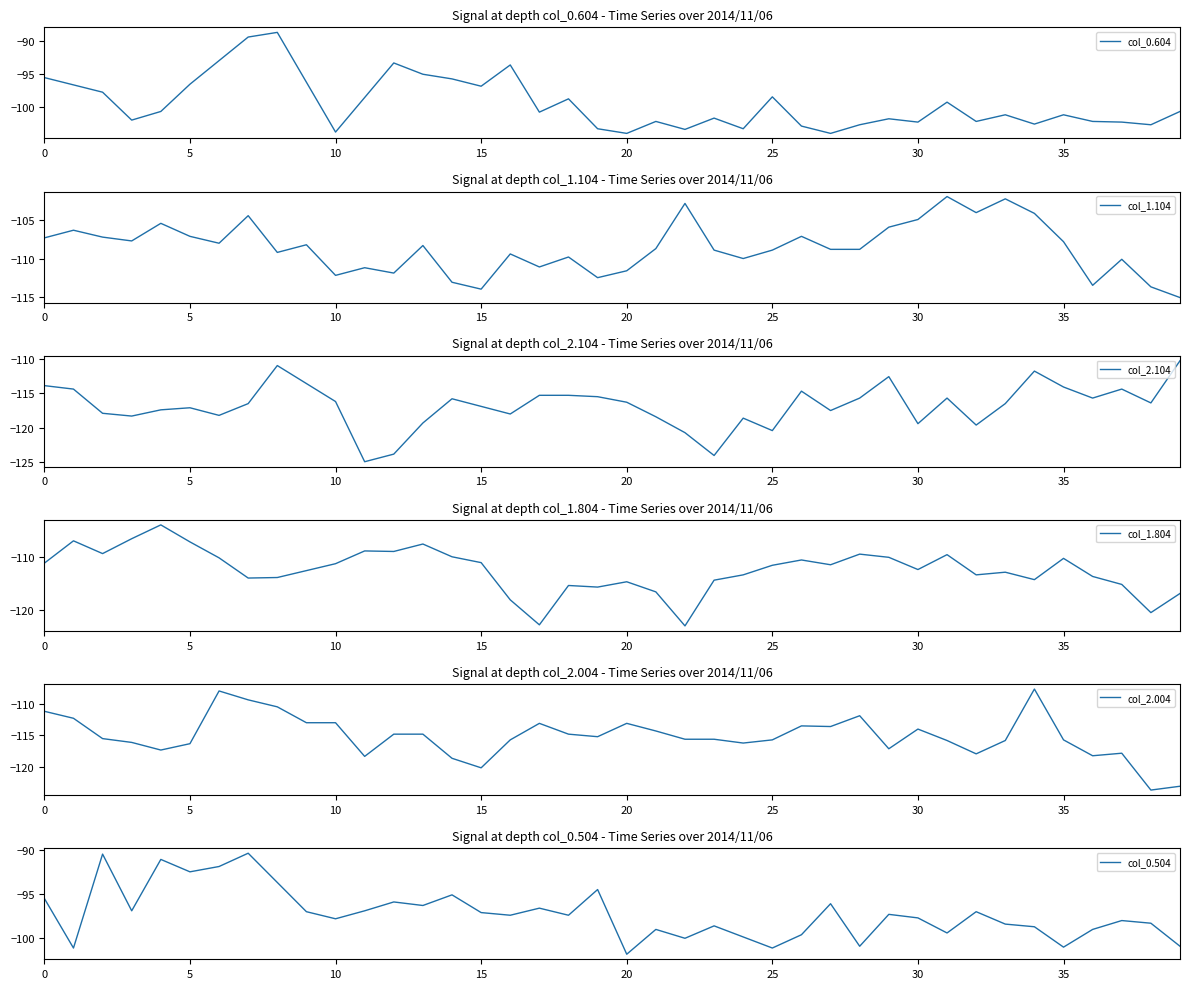

What is the minimum value for col_1.104?

-115.1